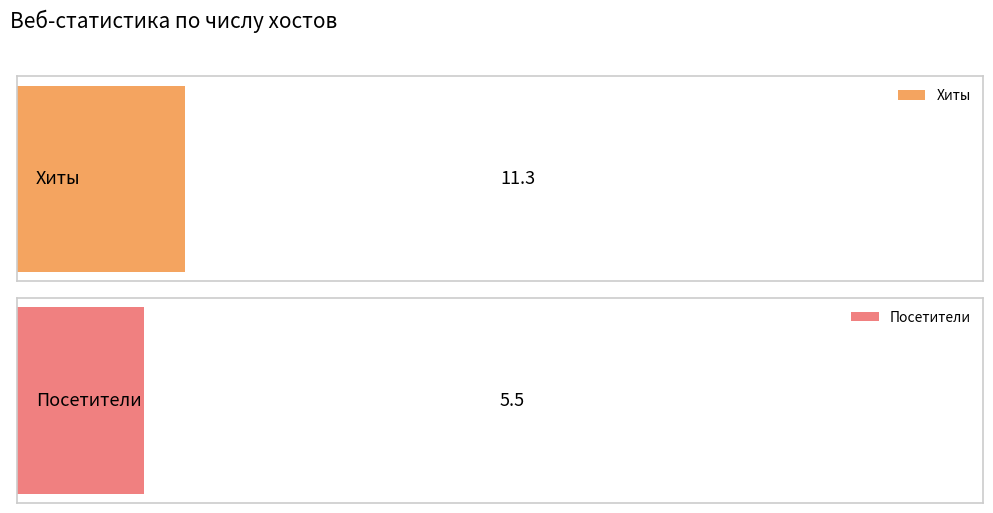

The value of Хиты at 28 is 4. True or false?

False